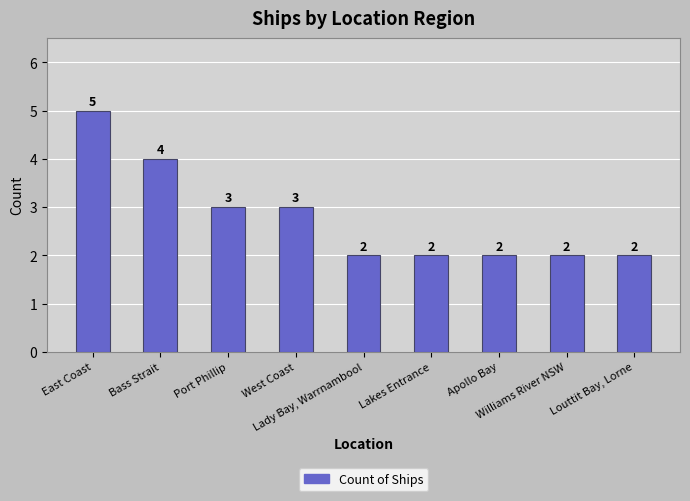

What is the average value?

3